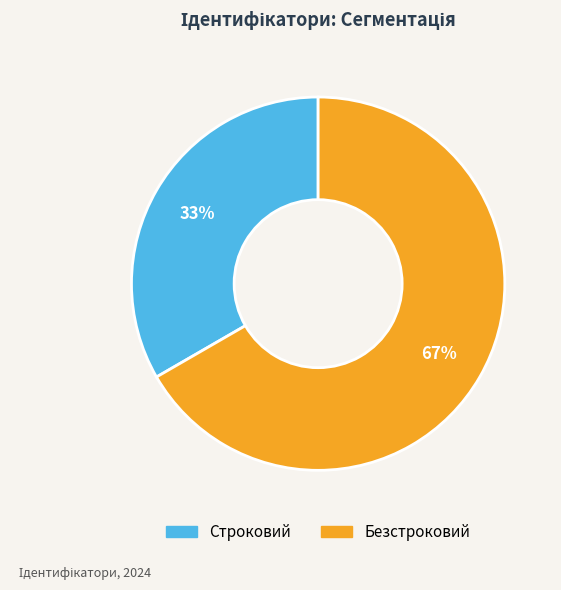

How many segments does this pie chart have?

2